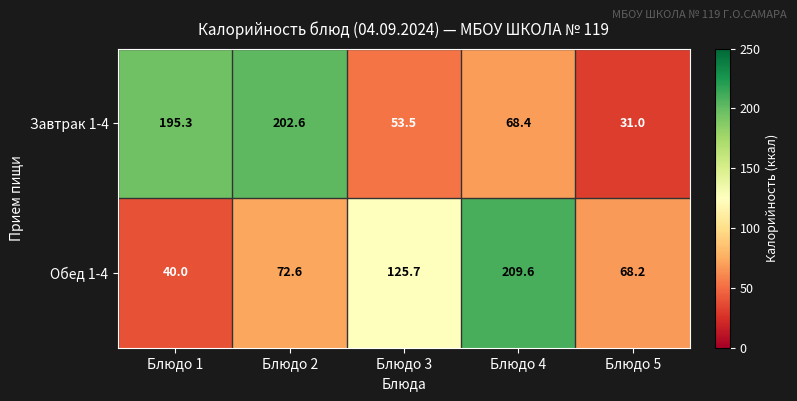

Reading left to right, list all the values displayed in this chart.

Завтрак 1-4: 195.3	202.6	53.5	68.4	31.0
Обед 1-4: 40.0	72.6	125.7	209.6	68.2